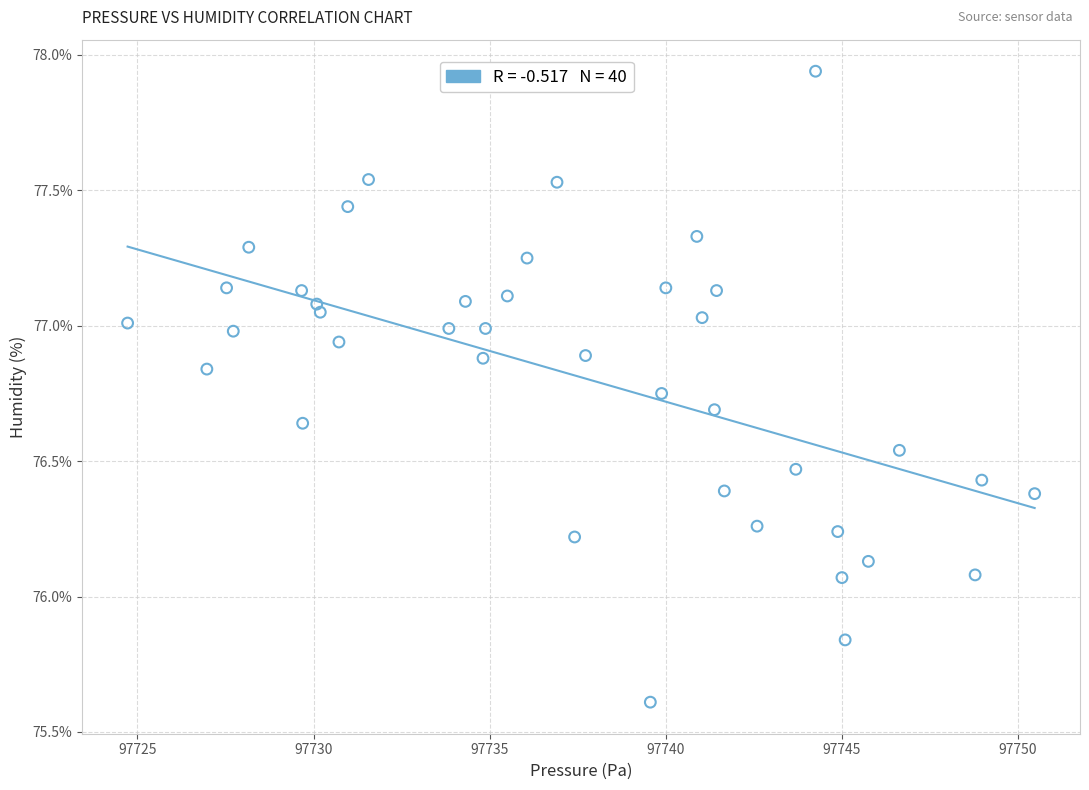

What is the range of Y values (max minus min)?

2.3